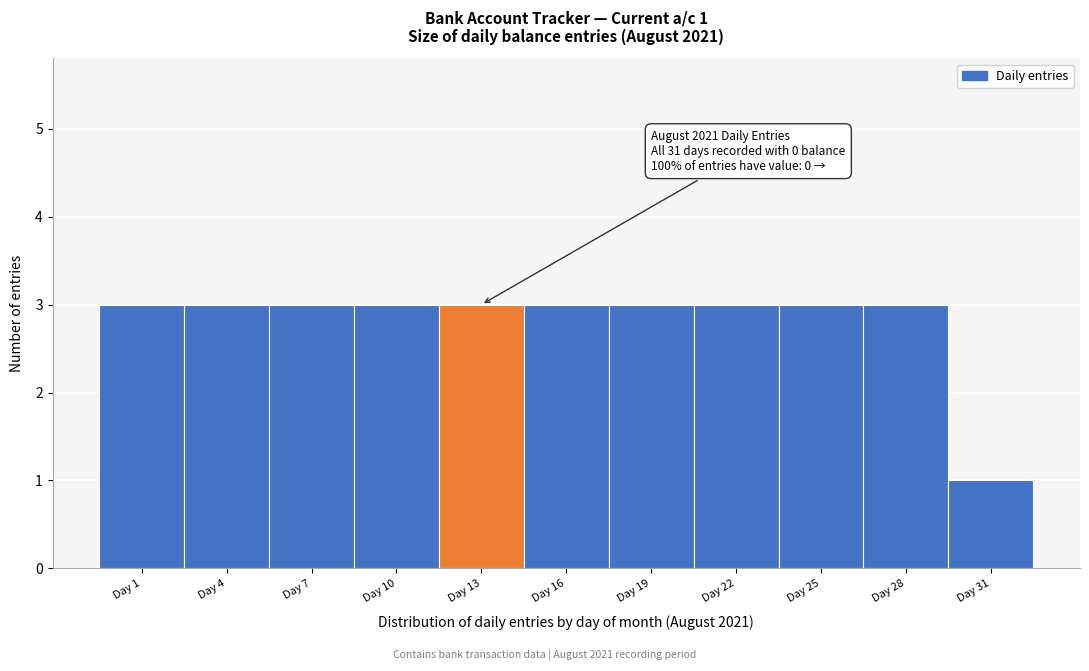

Reading left to right, extract all data points from this chart.

3	3	3	3	3	3	3	3	3	3	1